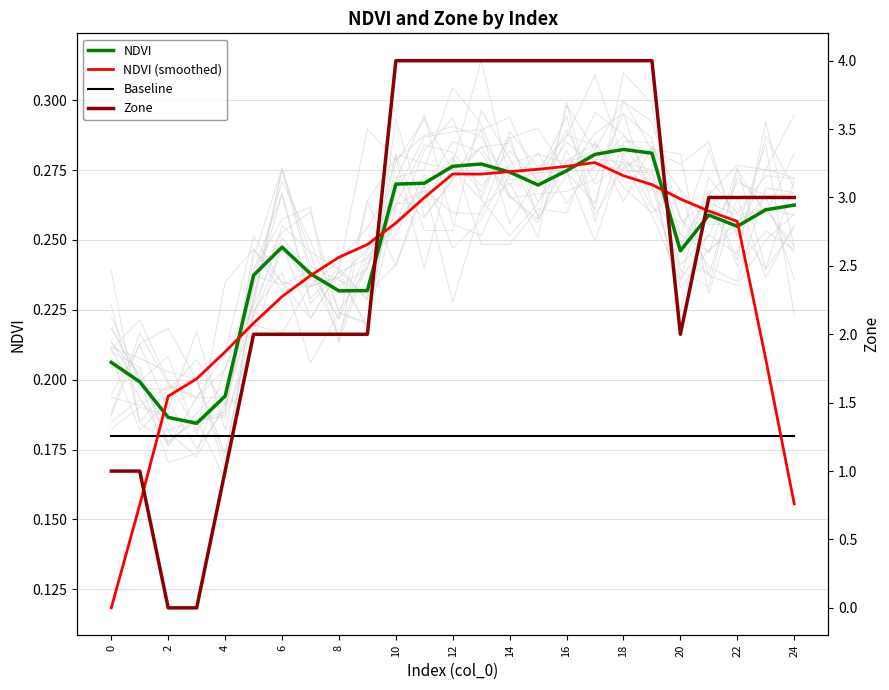

Reading right to left, extract all data points from this chart.

NDVI: 0.3	0.3	0.3	0.3	0.2	0.3	0.3	0.3	0.3	0.3	0.3	0.3	0.3	0.3	0.3	0.2	0.2	0.2	0.2	0.2	0.2	0.2	0.2	0.2	0.2
NDVI (smoothed): 0.2	0.2	0.3	0.3	0.3	0.3	0.3	0.3	0.3	0.3	0.3	0.3	0.3	0.3	0.3	0.2	0.2	0.2	0.2	0.2	0.2	0.2	0.2	0.2	0.1
Baseline: 0.2	0.2	0.2	0.2	0.2	0.2	0.2	0.2	0.2	0.2	0.2	0.2	0.2	0.2	0.2	0.2	0.2	0.2	0.2	0.2	0.2	0.2	0.2	0.2	0.2
Zone: 3.0	3.0	3.0	3.0	2.0	4.0	4.0	4.0	4.0	4.0	4.0	4.0	4.0	4.0	4.0	2.0	2.0	2.0	2.0	2.0	1.0	0.0	0.0	1.0	1.0